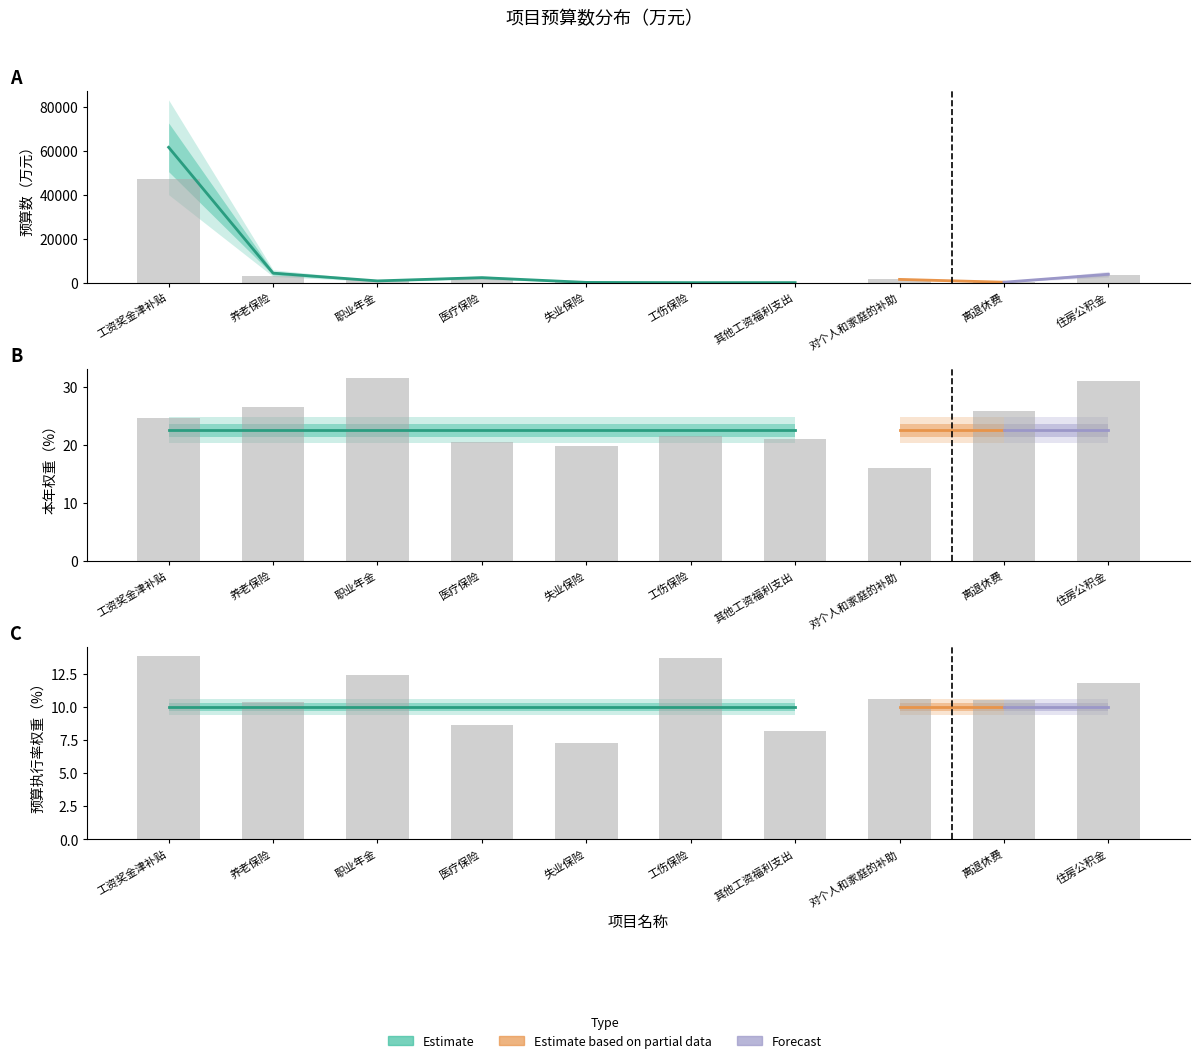

At which label does 预算数 reach its minimum?

工伤保险